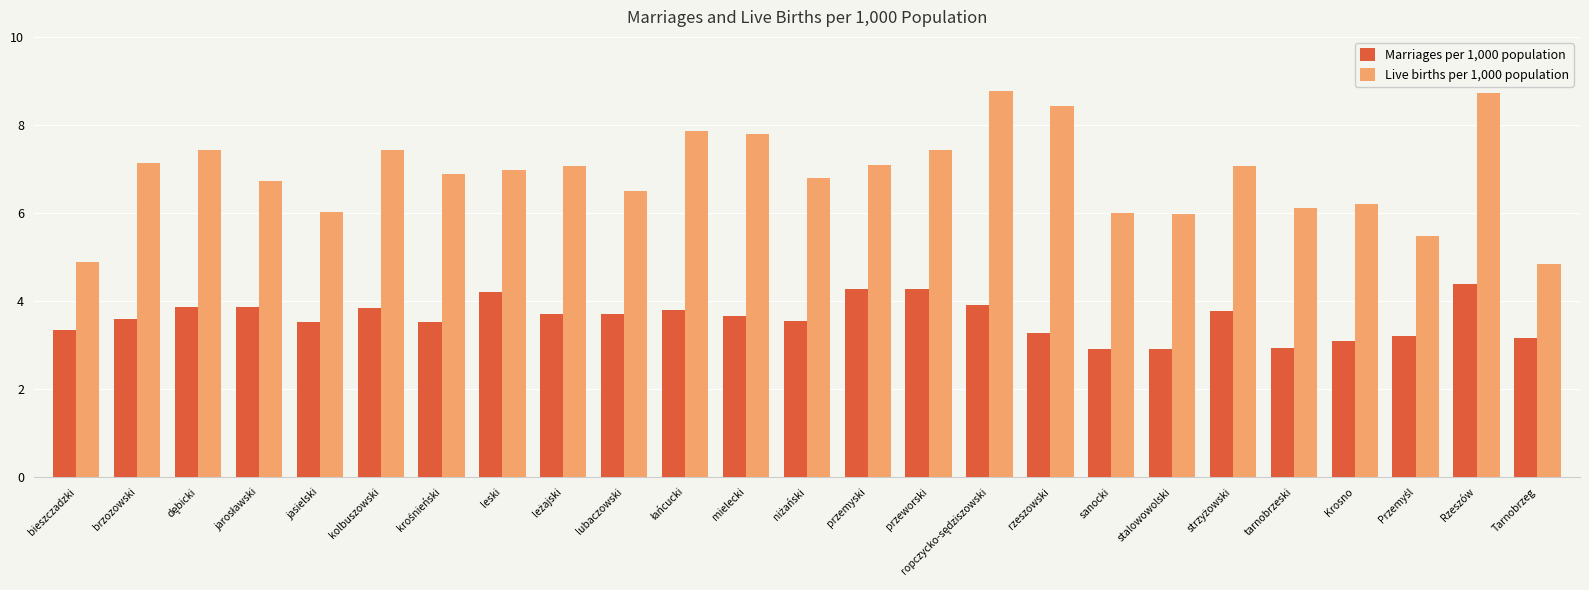

Which series has the widest spread of values?

Live births per 1,000 population